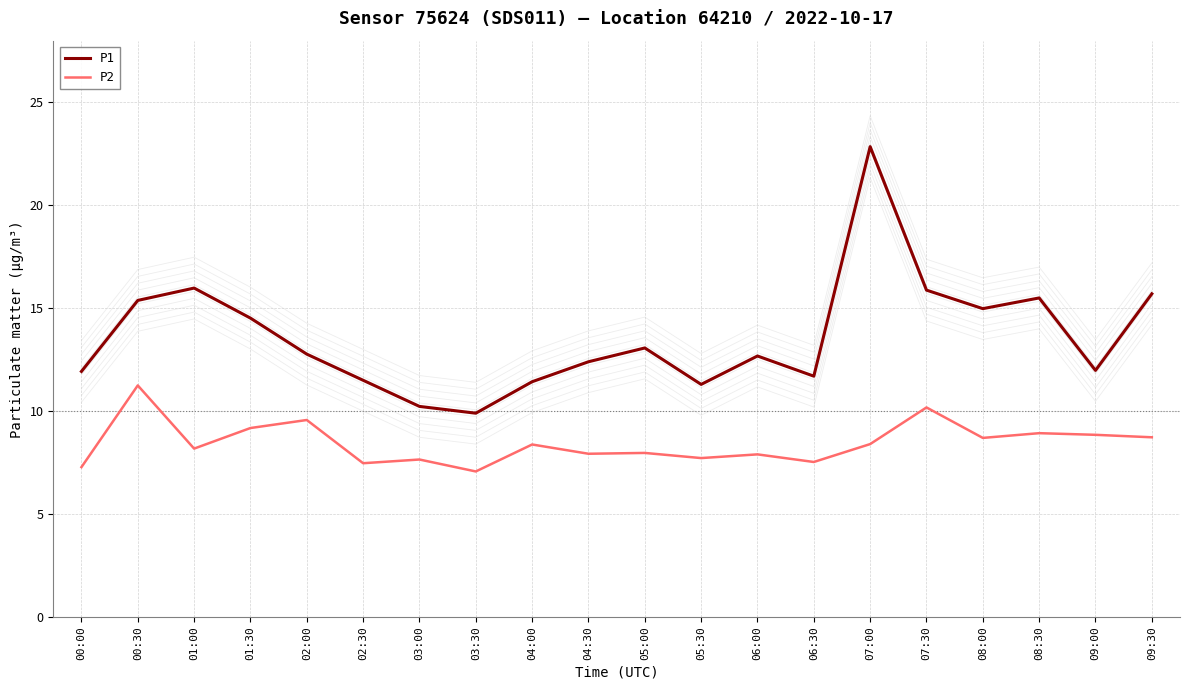

True or false: P2 and P1 intersect in this chart.

False